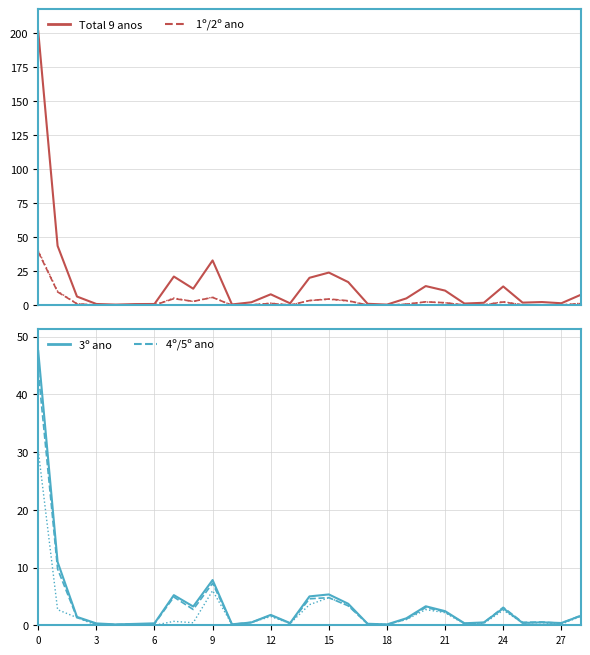

How many data points in 4º ano are less than 1?

14